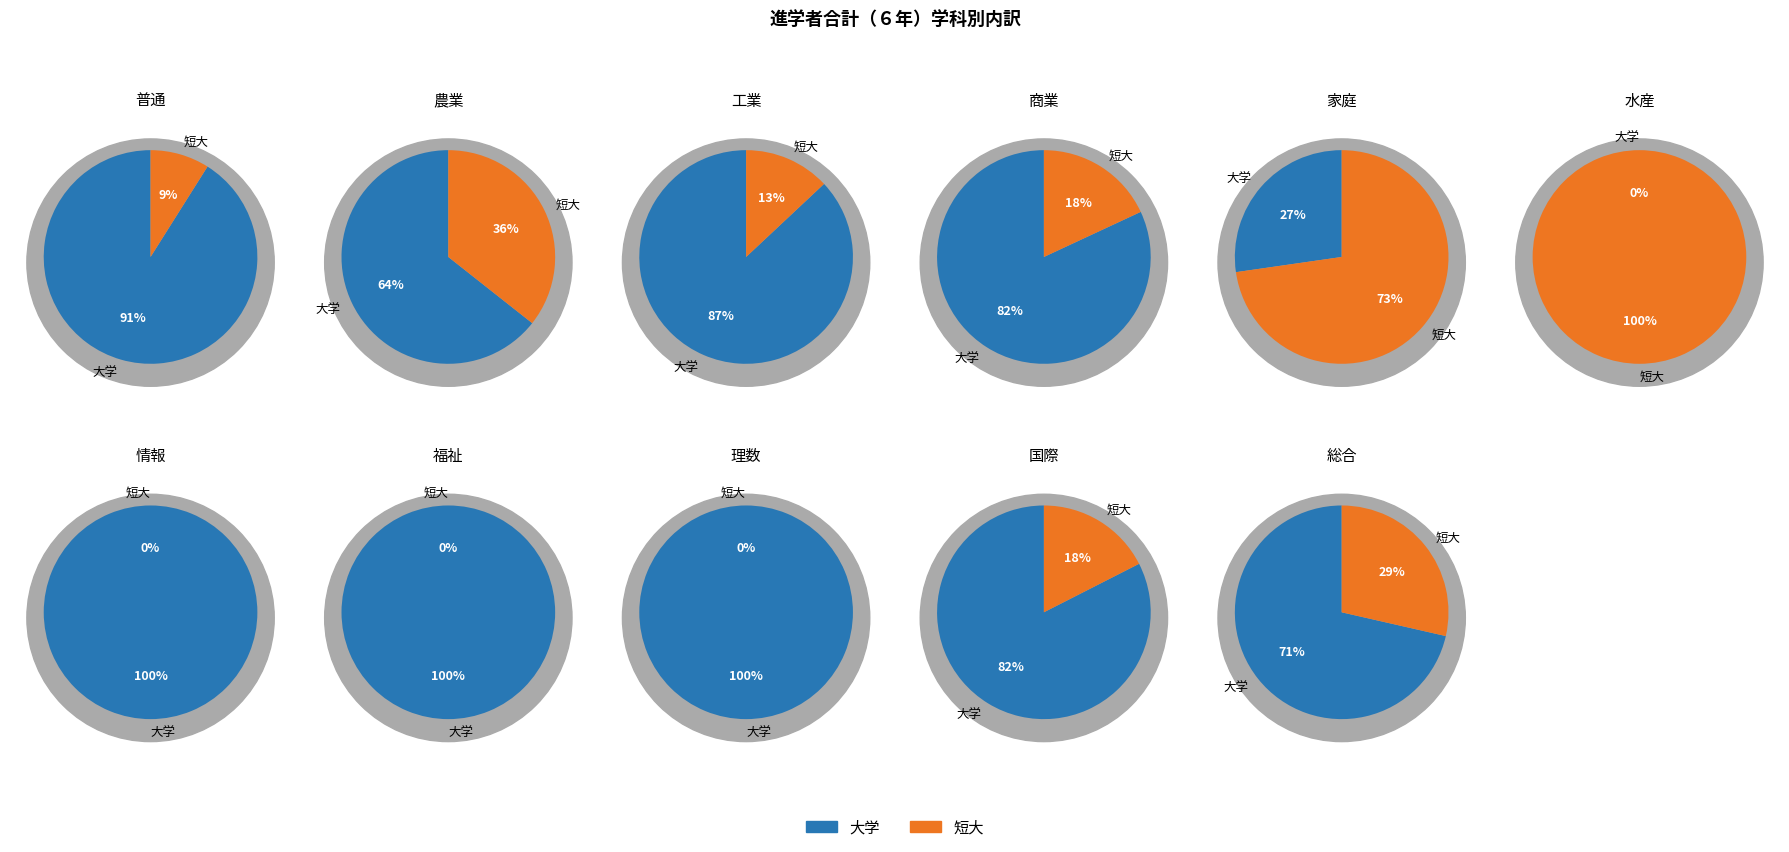

The 普通 slice represents 80% of the pie. True or false?

False